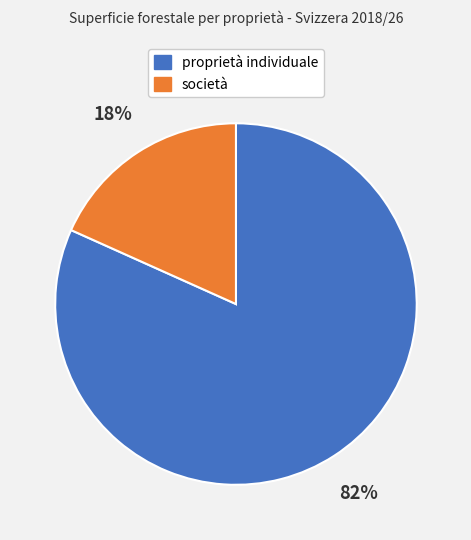

To the nearest percent, what is the combined percentage of proprietà individuale and società?

100%